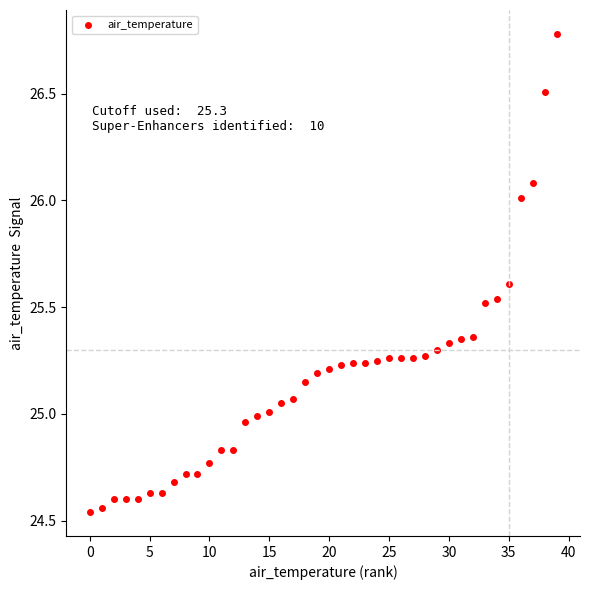

What is the range of Y values (max minus min)?

2.2